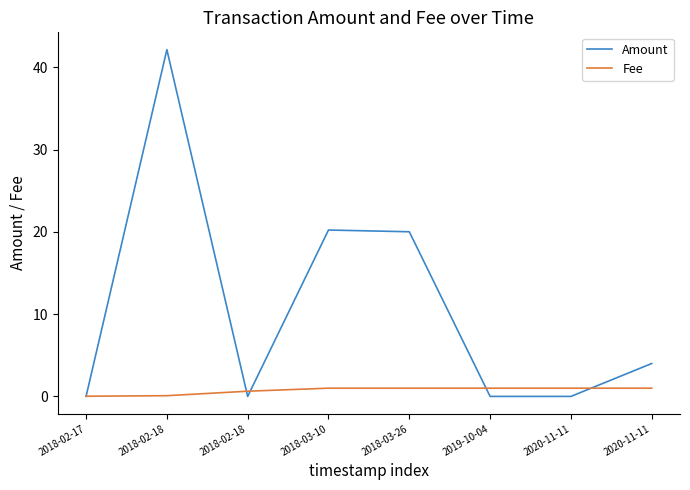

What is the label of the 1st point from the left?

2018-02-17